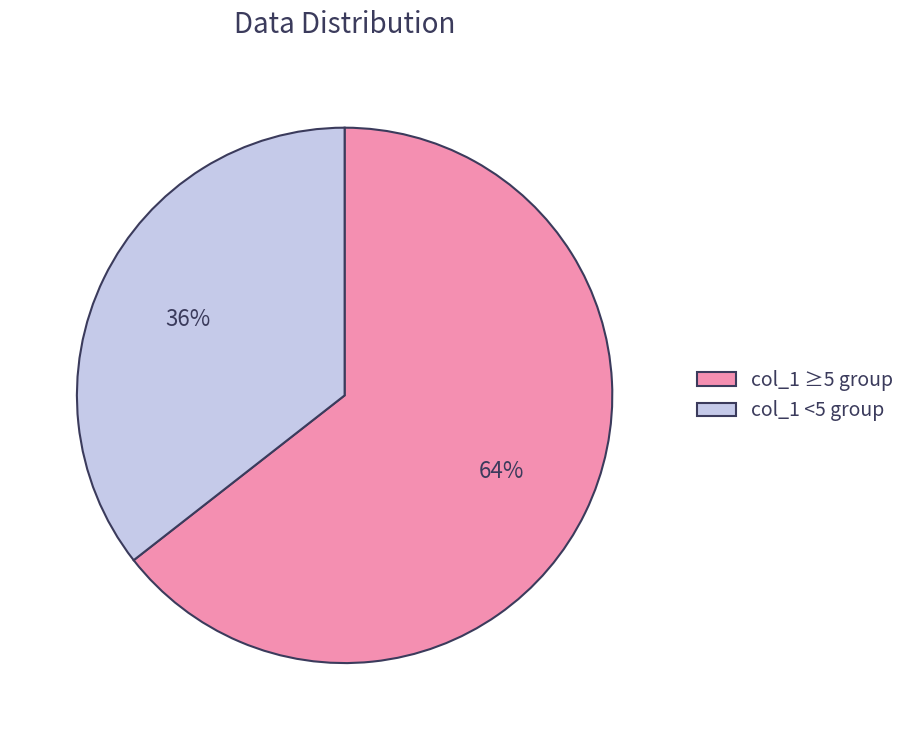

What is the largest slice in the pie chart?

col_1 ≥5 group